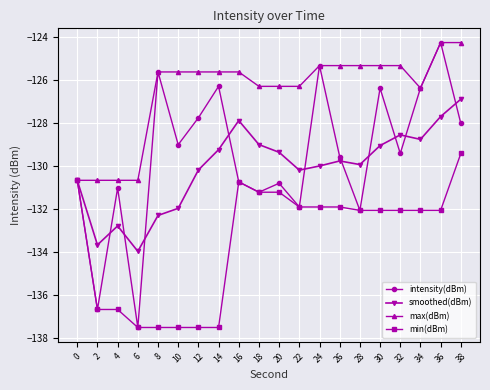

Which series has the largest range (max minus min)?

intensity(dBm)